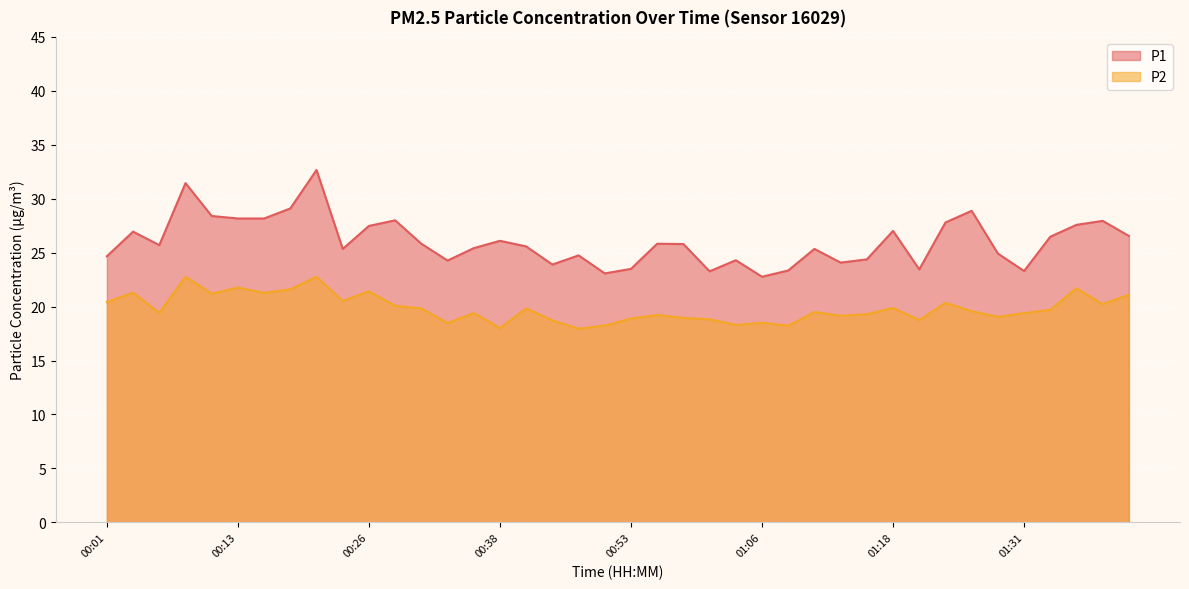

At which label is P2 closest to 20?

00:28